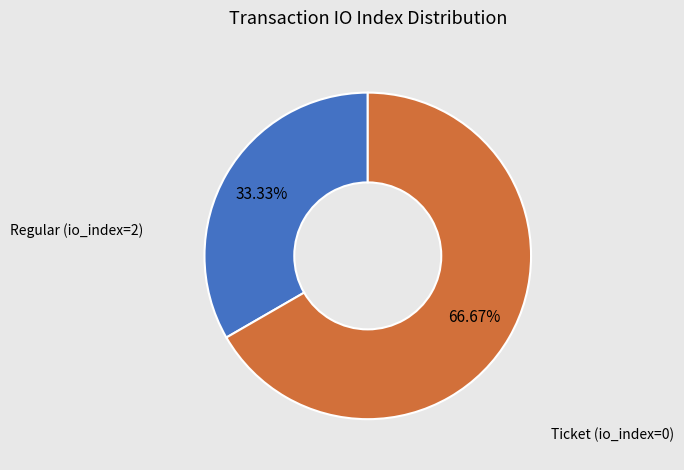

Does any single category account for the majority?

Yes